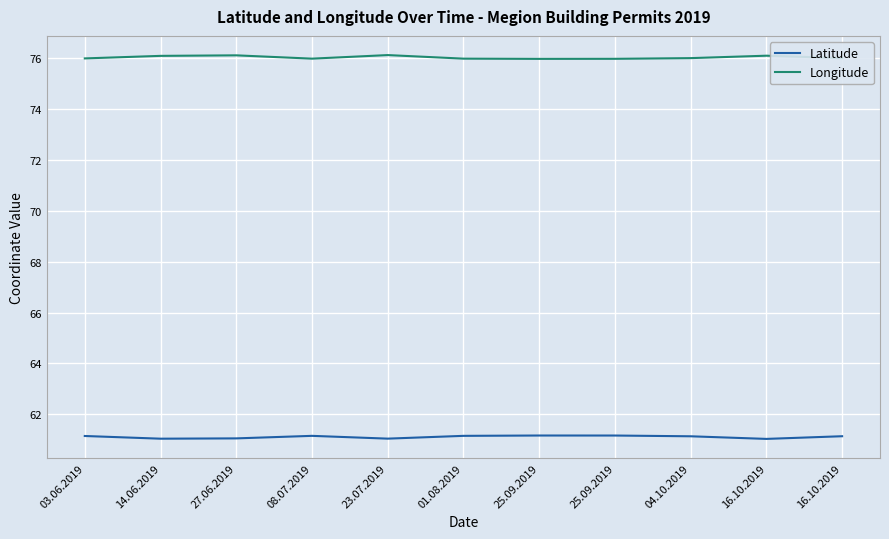

Is it true that Longitude equals 40.3 at 25.09.2019?

False